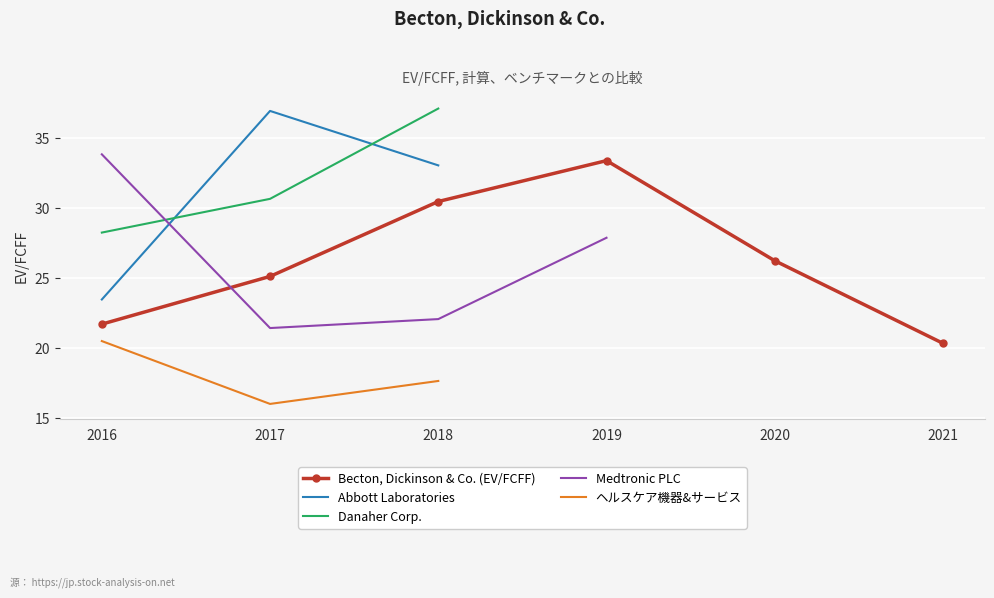

What is the average value of the Danaher Corp. series?

32.0